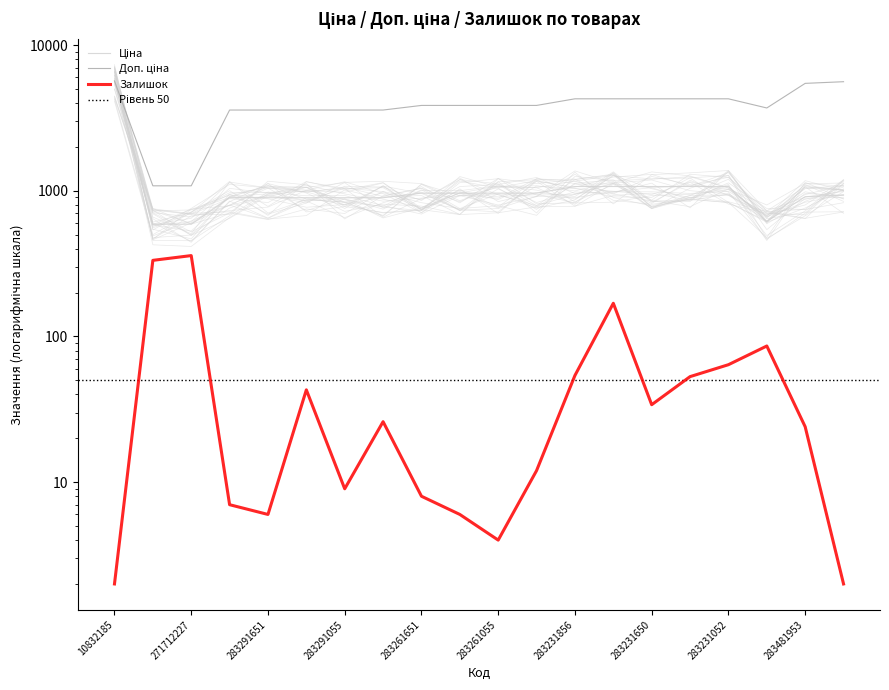

What are all the series names shown in the legend?

Ціна, Доп. ціна, Залишок